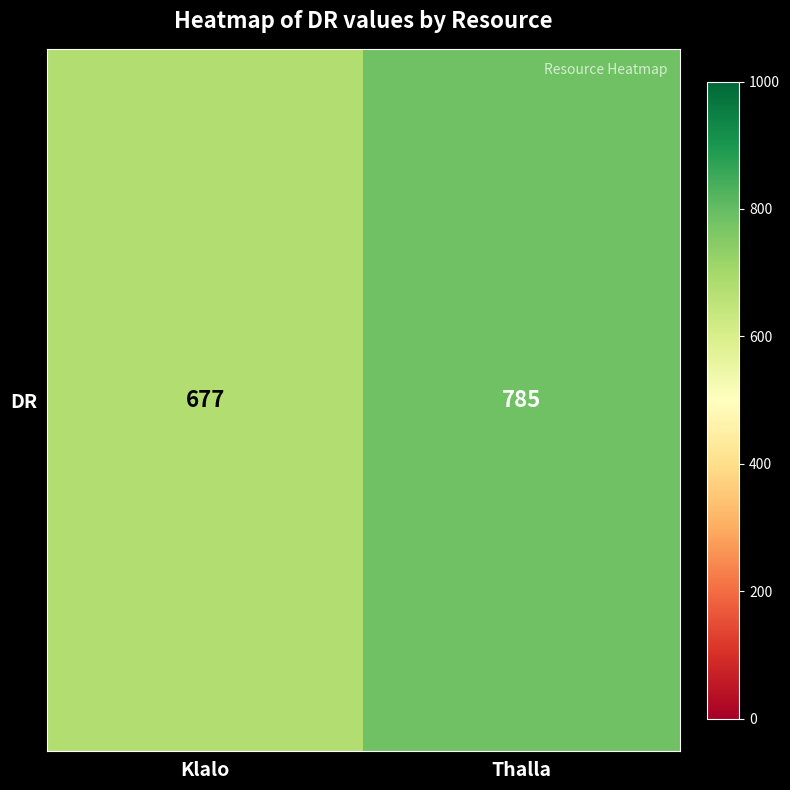

What is the smallest value displayed?

677